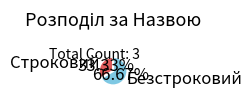

How many segments does this pie chart have?

2